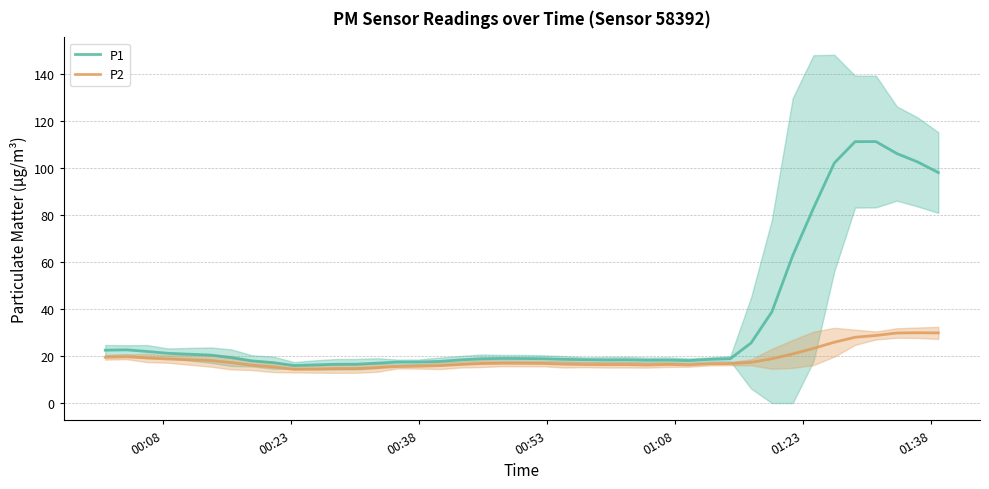

What is the maximum value shown in the chart?

111.3